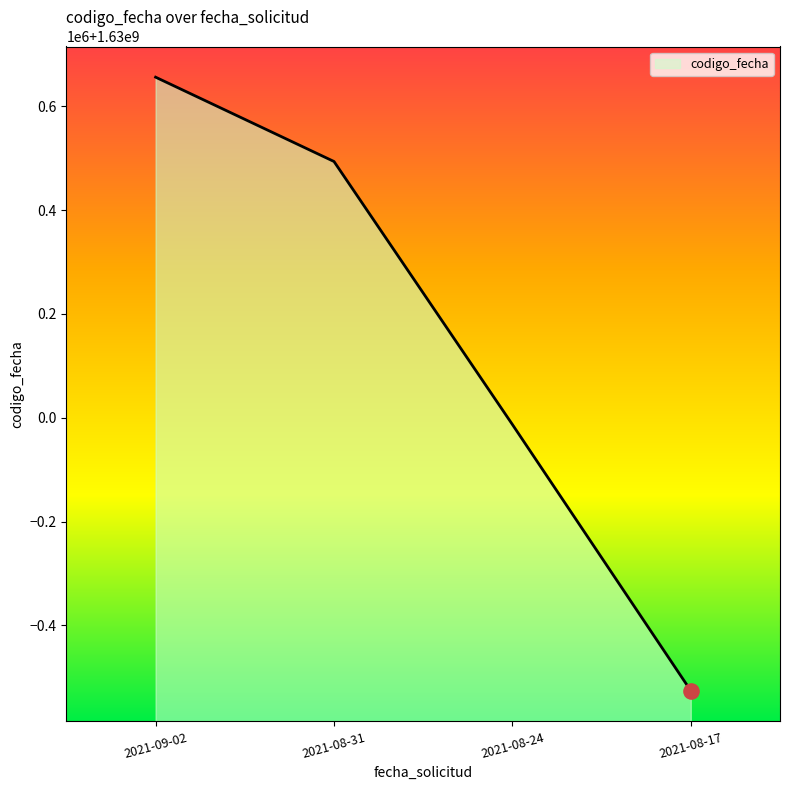

What is the change in value from 2021-08-31 to 2021-08-17?

-1019246